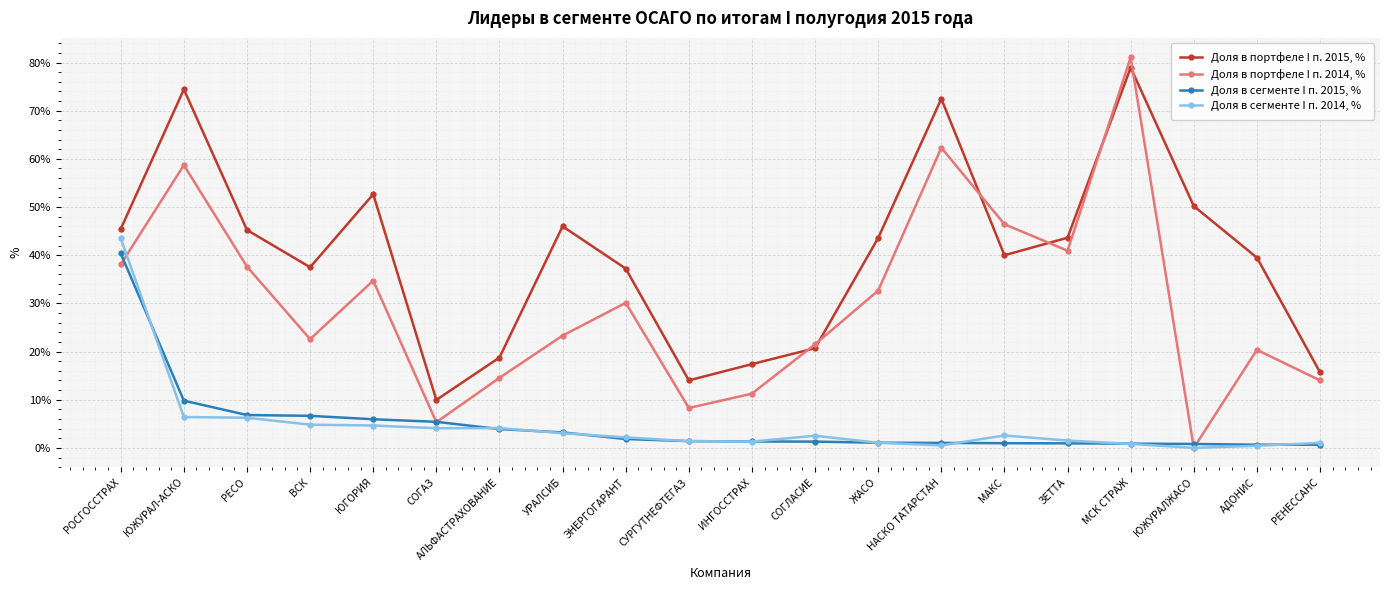

What is the total value across all series at РЕСО?

95.9